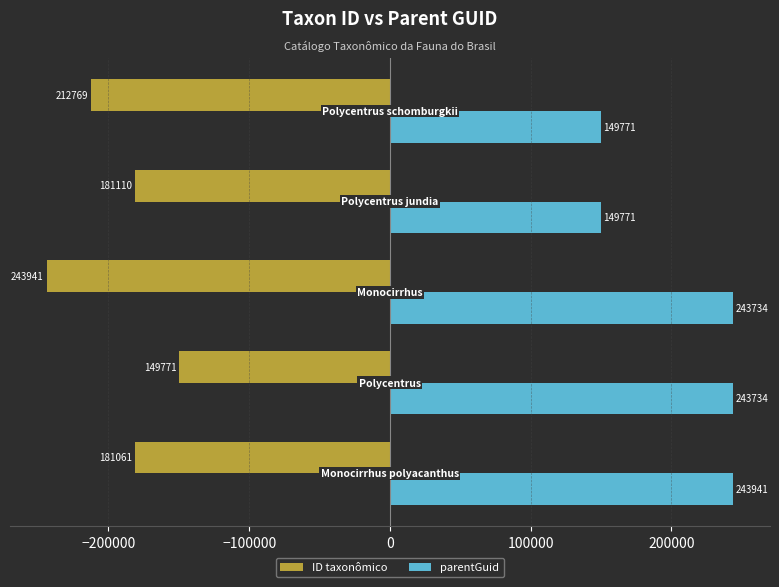

List the series in order of their overall mean, highest first.

parentGuid, ID taxonômico